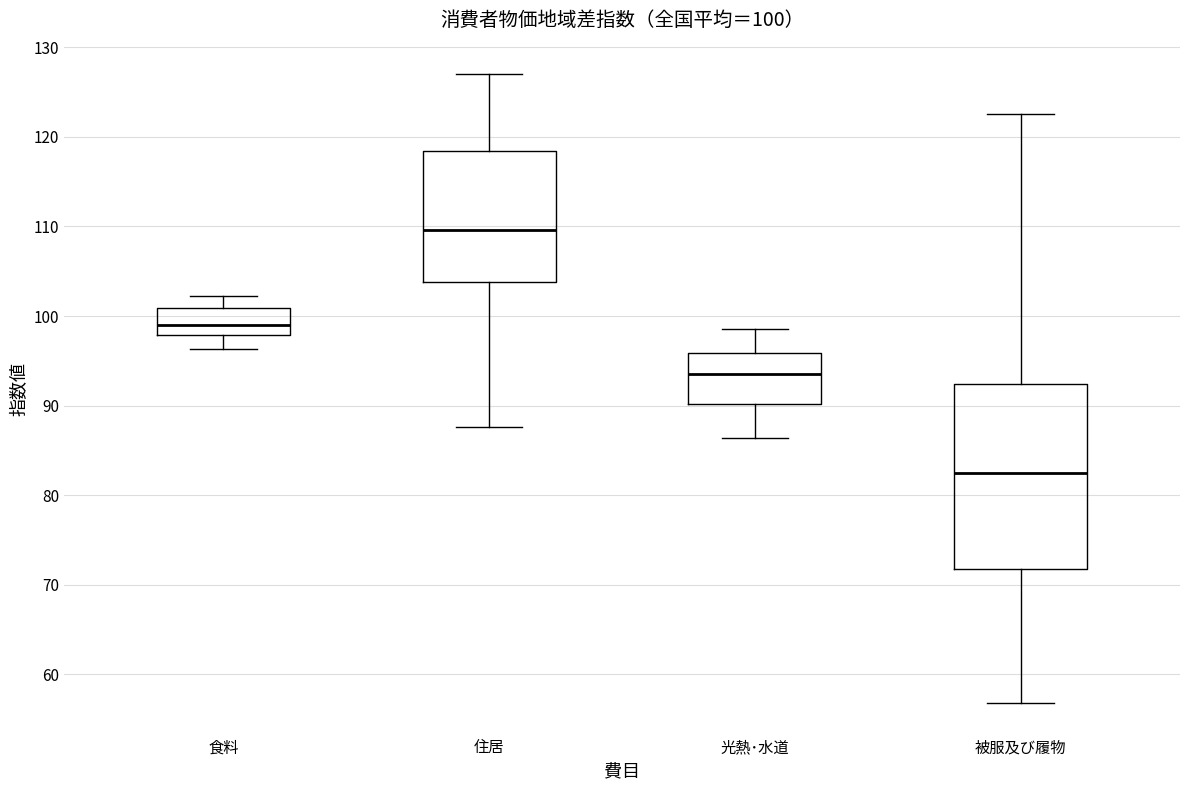

Which box's median line is the highest?

住居